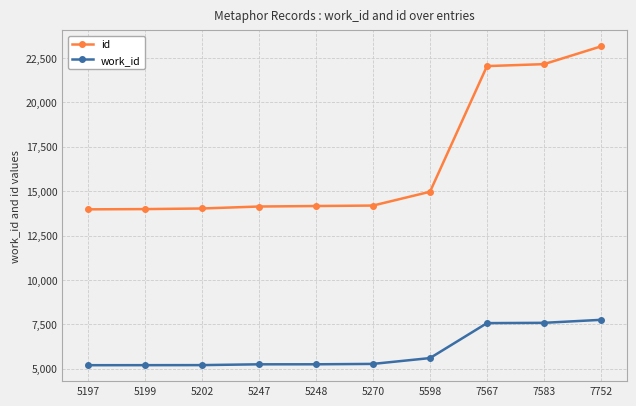

Which series has the largest range (max minus min)?

id